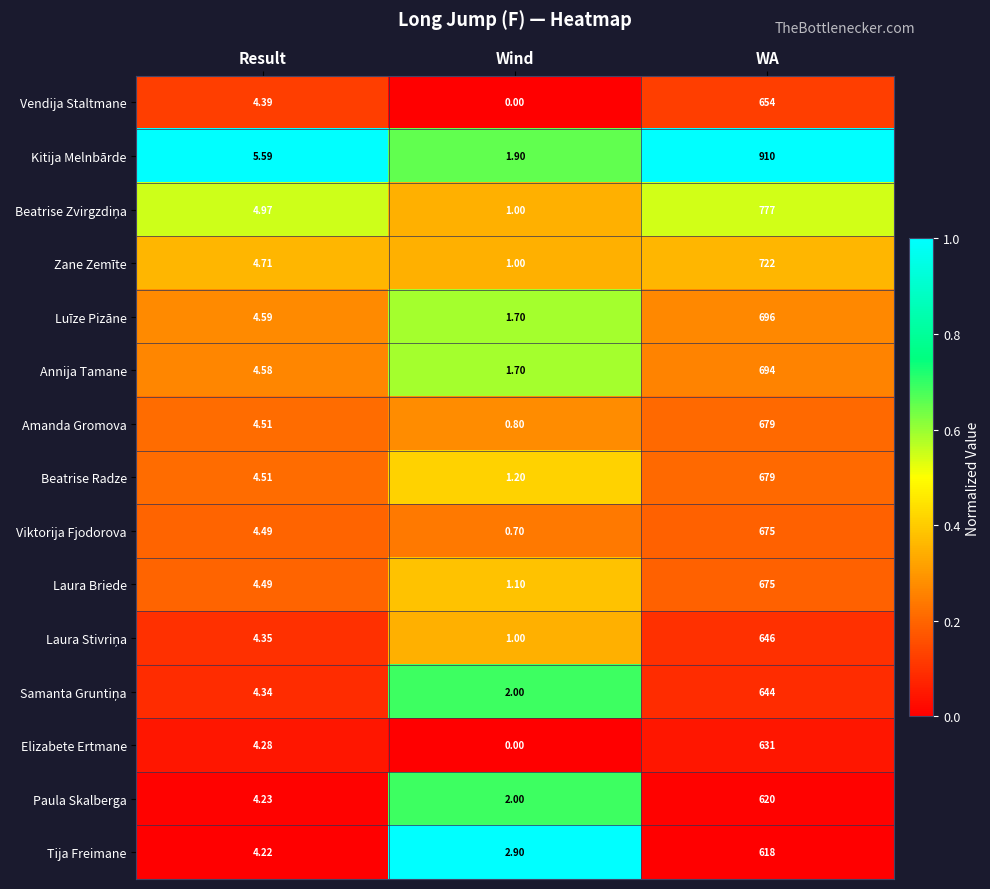

Which series has the largest total across all categories?

Kitija Melnbārde